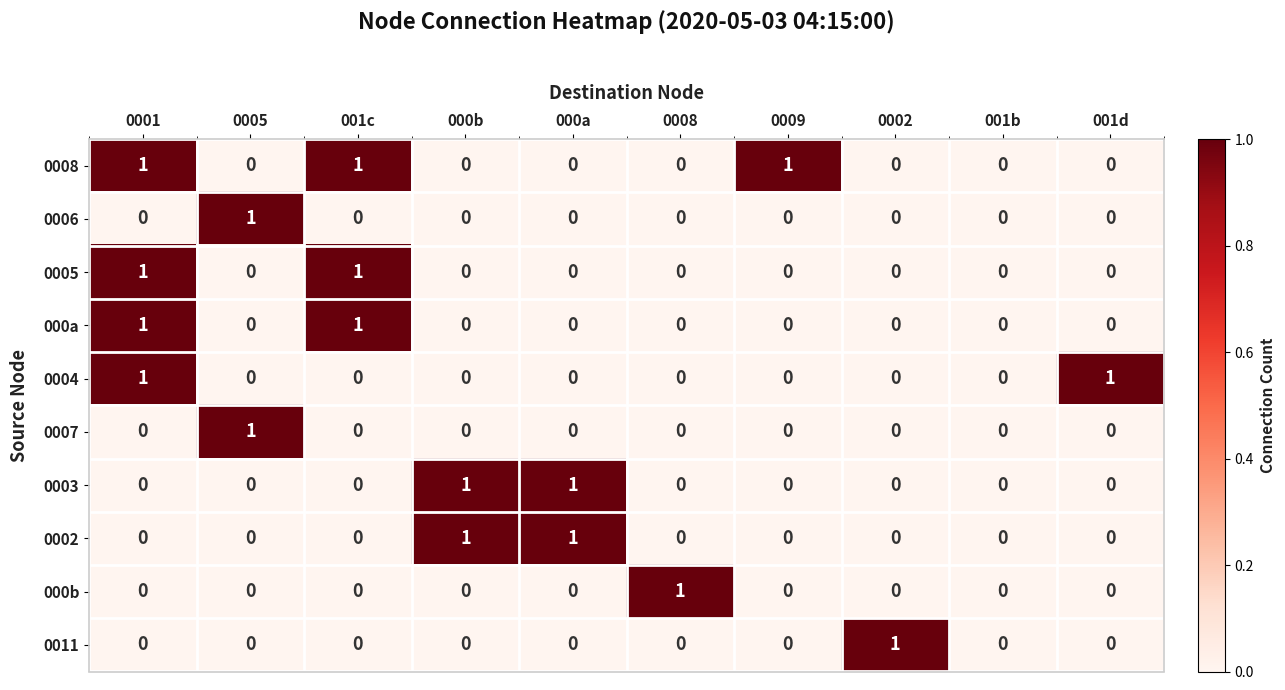

At which category is the sum across all series the highest?

0001